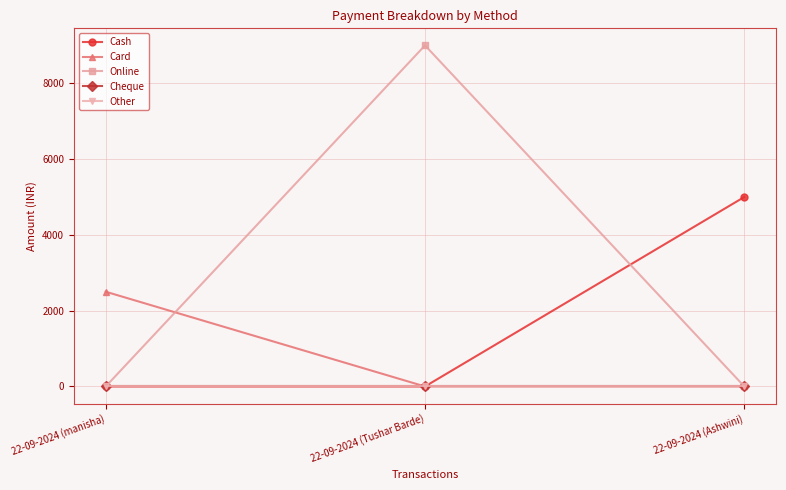

What is the sum of the Cash values at 22-09-2024 (Ashwini) and 22-09-2024 (manisha)?

5000